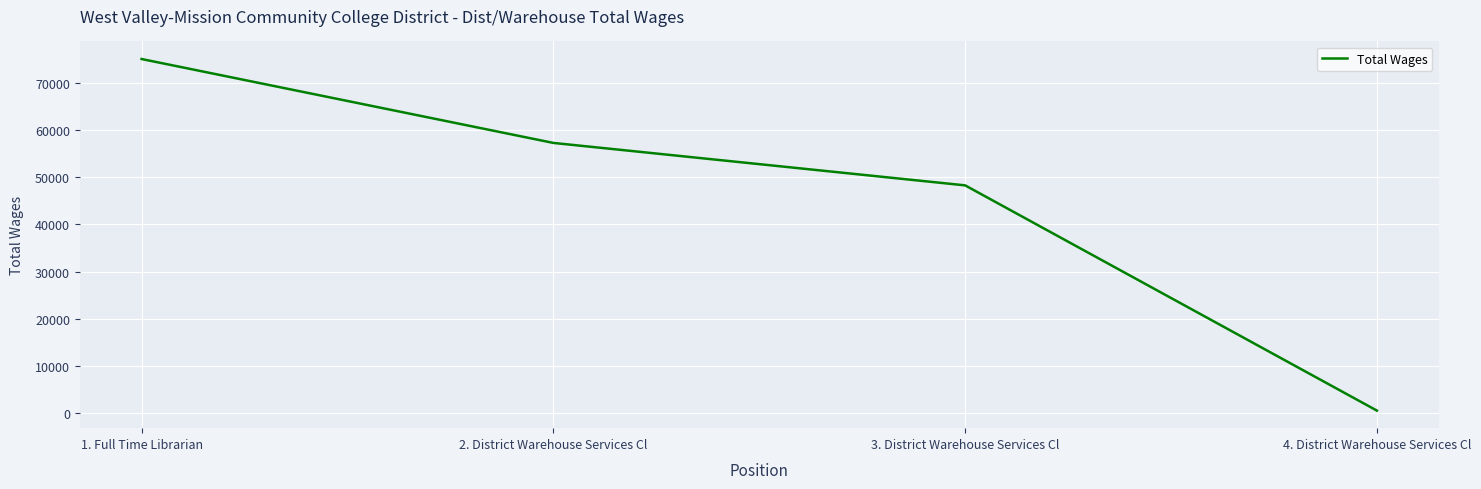

The value at 3. District Warehouse Services Cl is 48290. True or false?

True